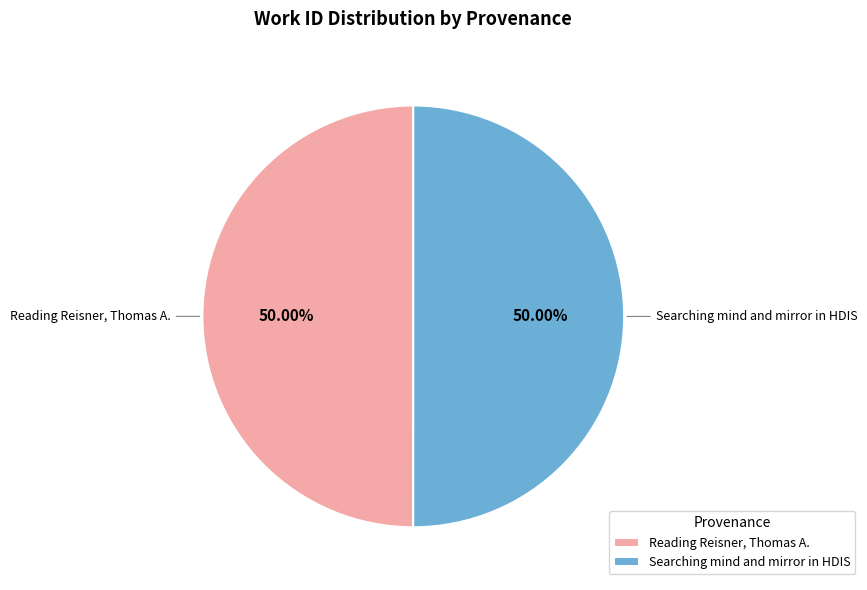

Is the sum of Reading Reisner, Thomas A. and Searching mind and mirror in HDIS greater than half?

Yes